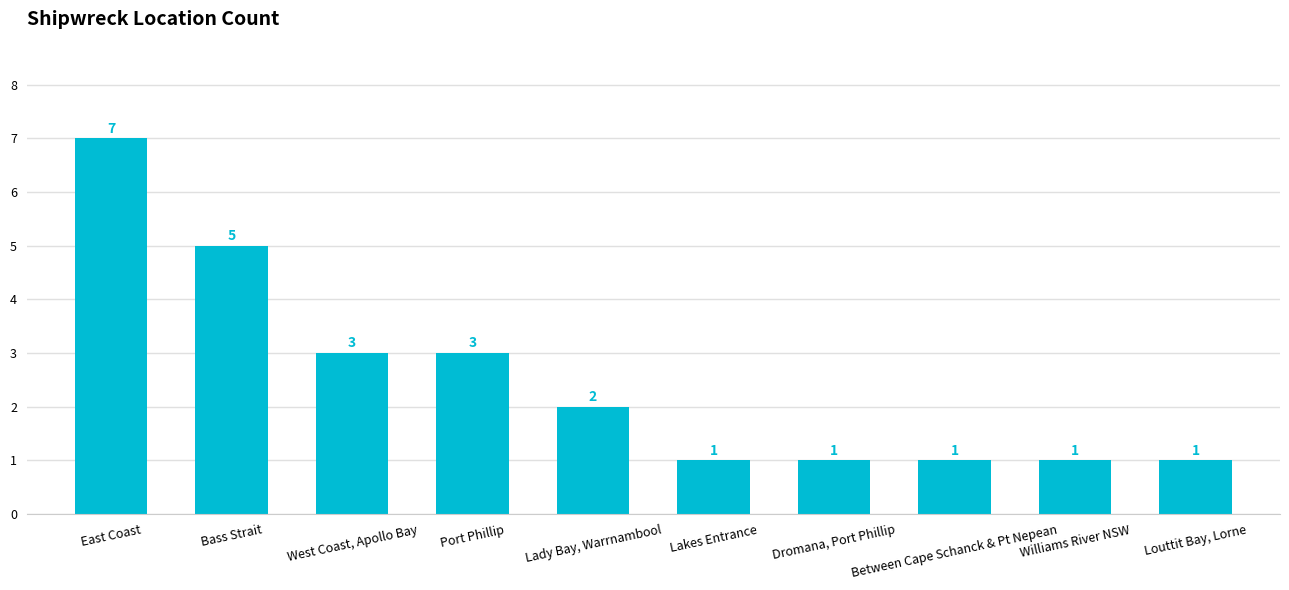

What is the change in value from West Coast, Apollo Bay to Lady Bay, Warrnambool?

-1